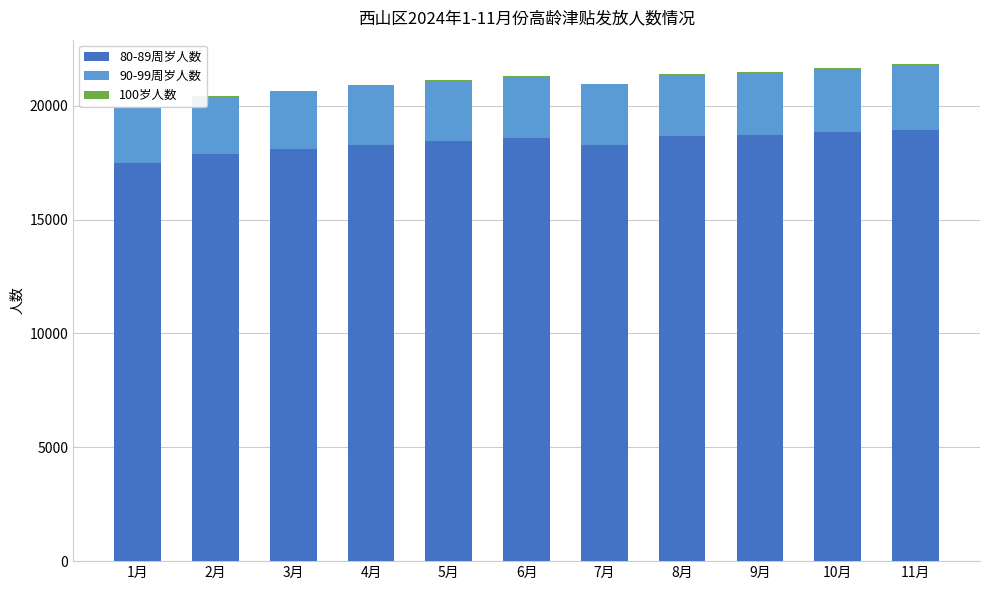

Where does the 100岁人数 series first go above 29?

4月